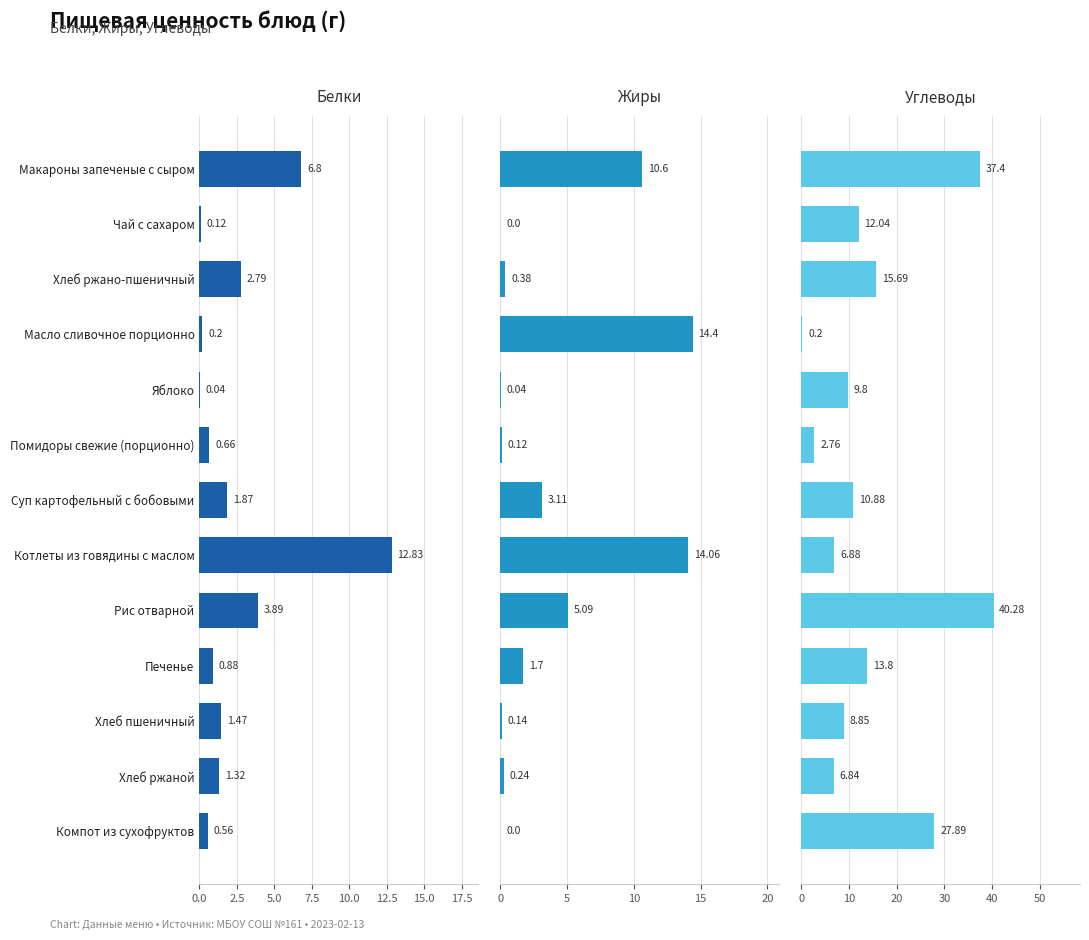

What is the average value of the Белки series?

2.6